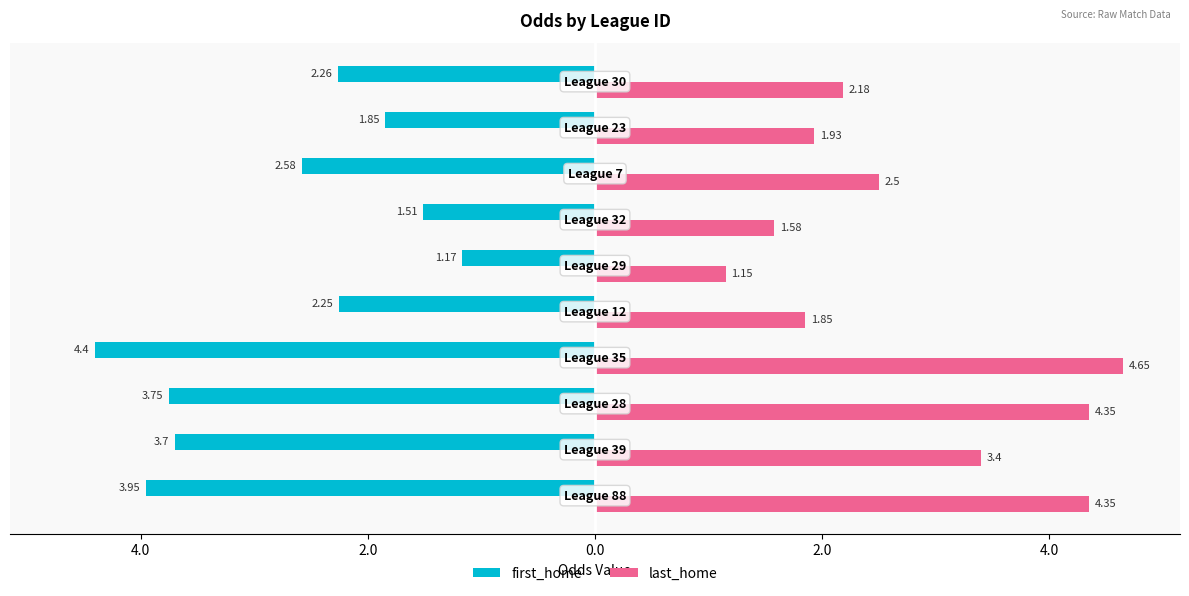

At how many categories does at least one series exceed 0?

10